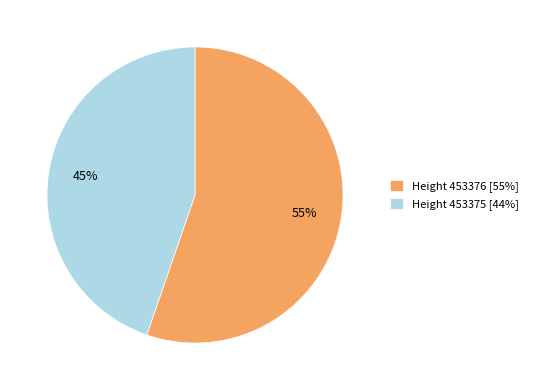

Which slice is the smallest?

Height 453375 [44%]